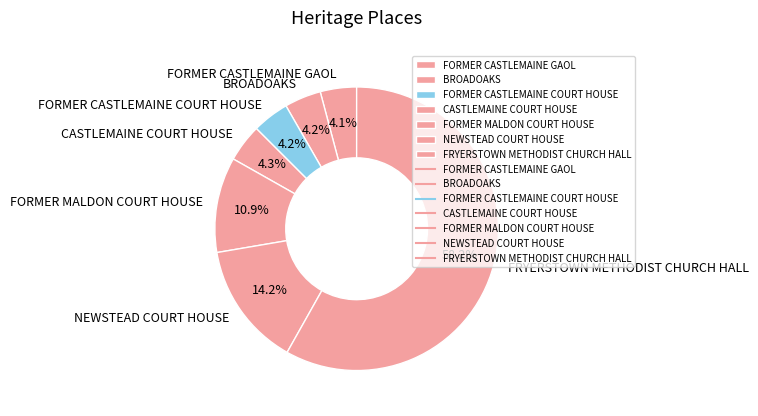

Approximately how many times larger is the value at CASTLEMAINE COURT HOUSE compared to BROADOAKS?

1.0